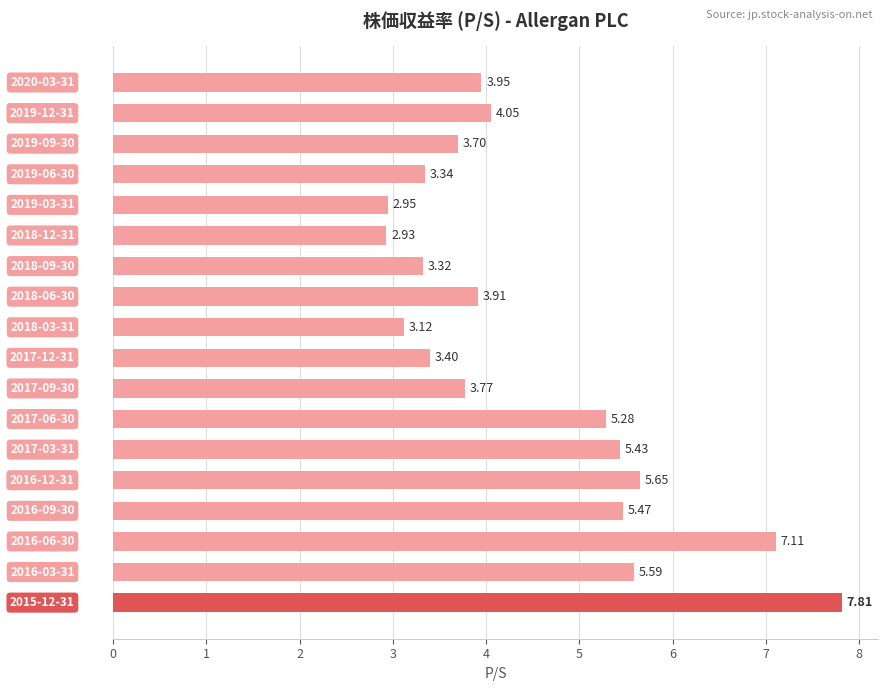

What is the difference between the second highest and minimum values?

4.2